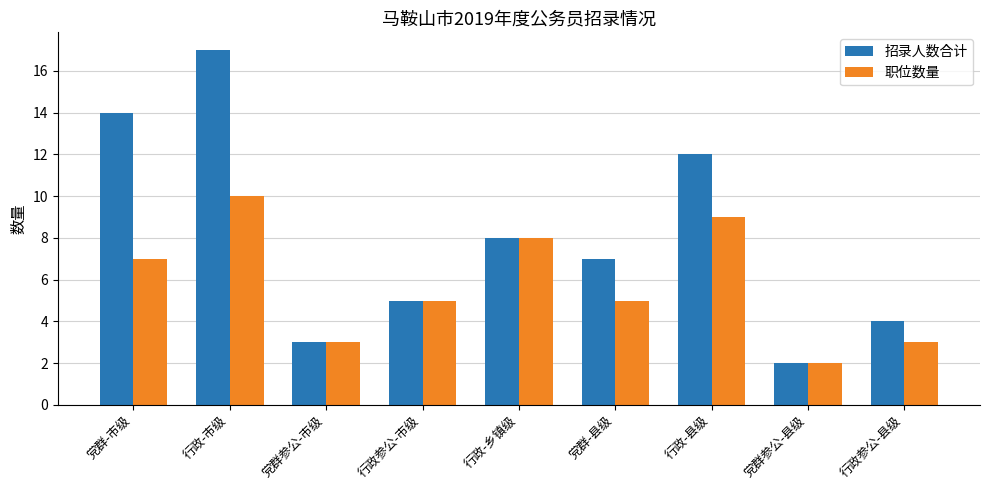

Are the bars horizontal?

No